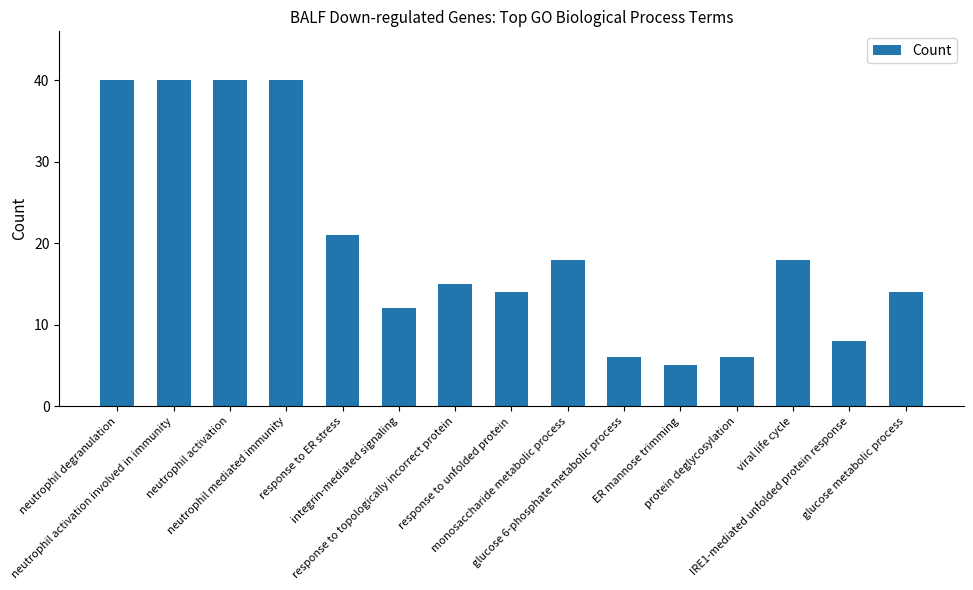

How many categories are shown in the chart?

15